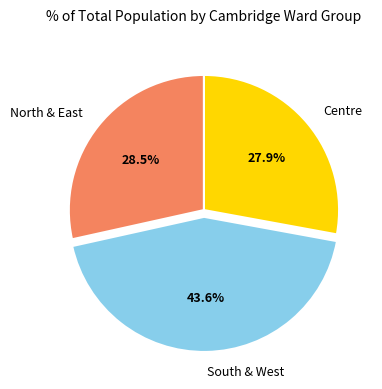

To the nearest percent, what is the difference between the largest and smallest slice percentages?

16%